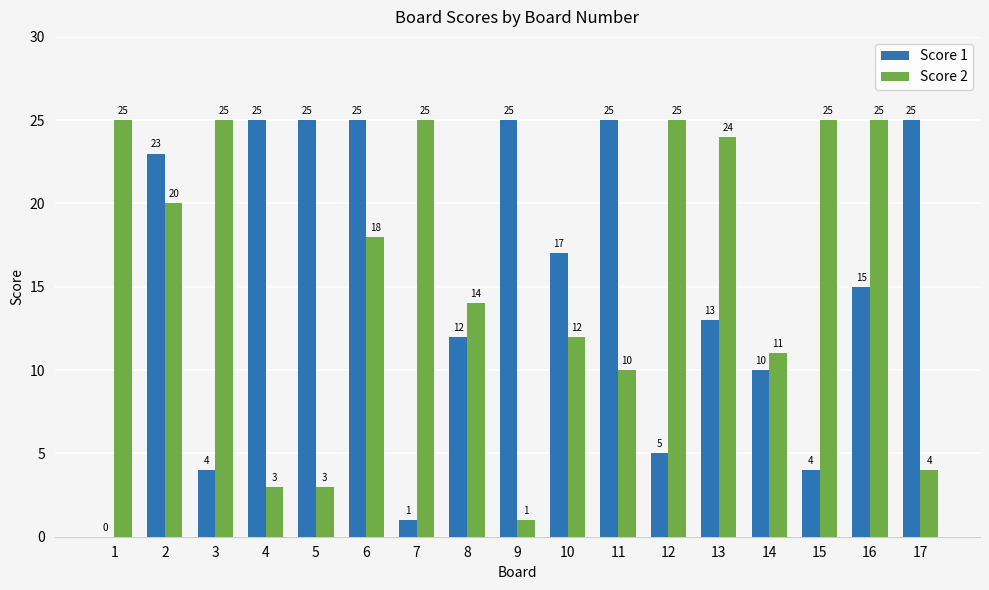

True or false: Score 1 has a value of 0 at 1.

True